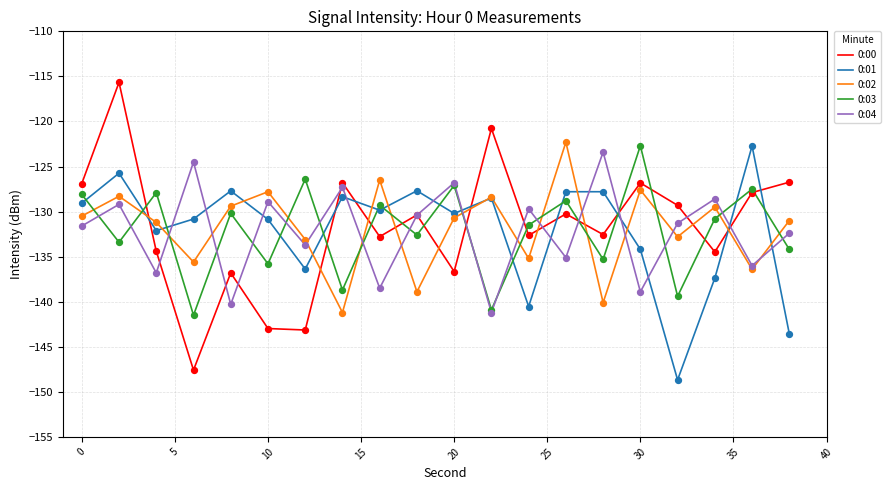

Which series has the largest range (max minus min)?

0:00